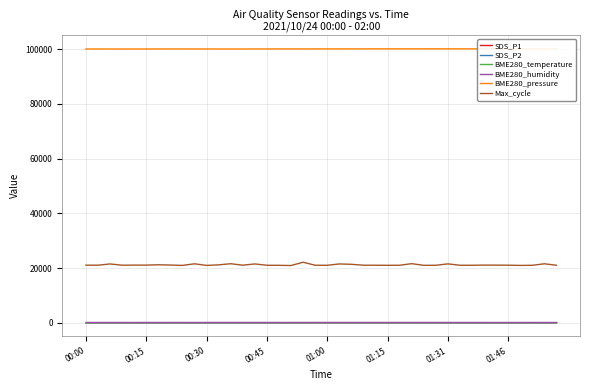

True or false: BME280_humidity and Max_cycle cross at least once.

False